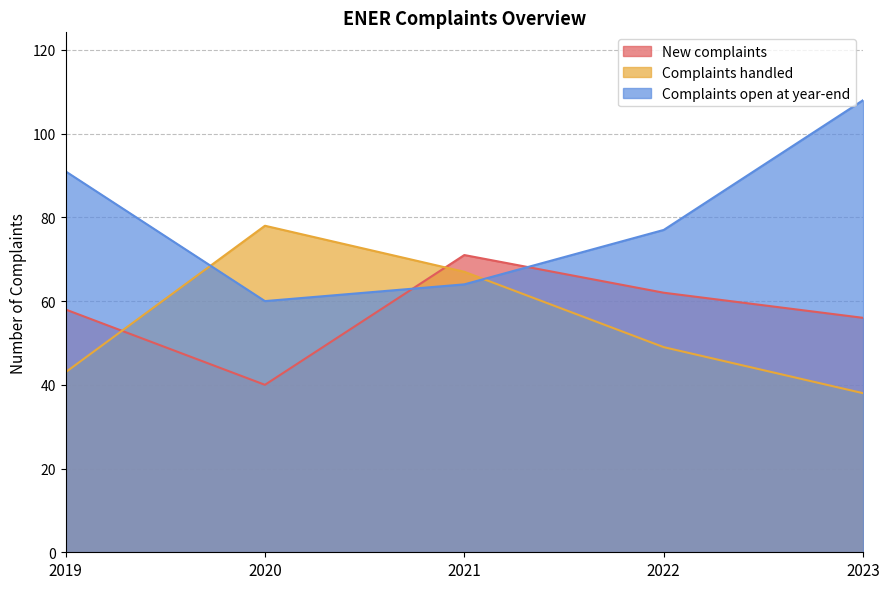

What is the difference between the second highest and minimum values in the Complaints open at year-end series?

31